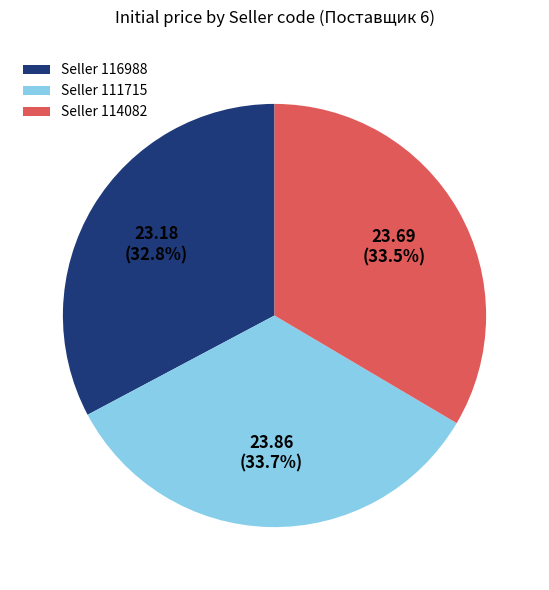

Which slice is the smallest?

Seller 116988